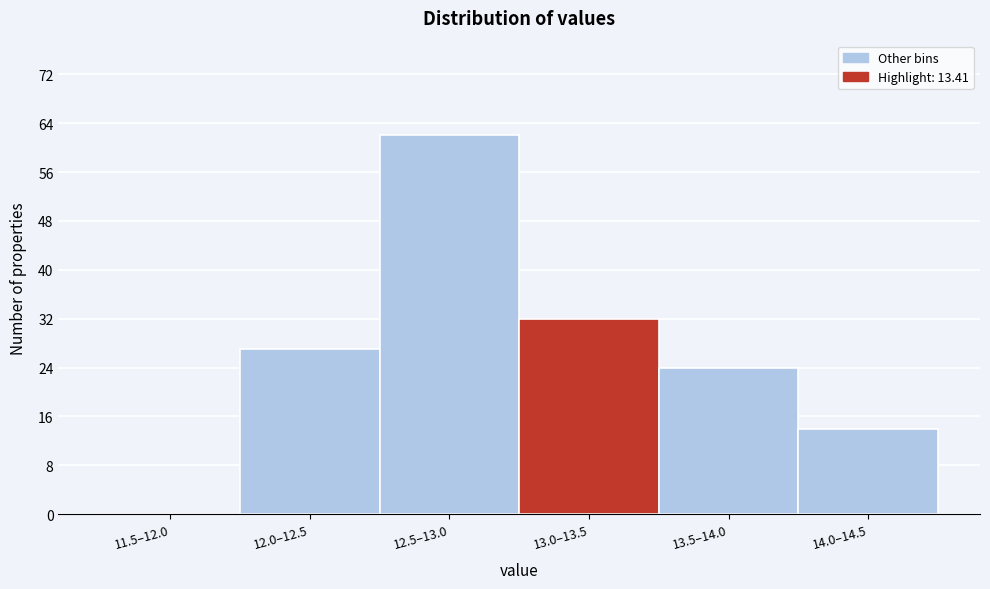

Reading left to right, transcribe all the data shown in this chart.

11.5–12.0=0	12.0–12.5=27	12.5–13.0=62	13.0–13.5=32	13.5–14.0=24	14.0–14.5=14